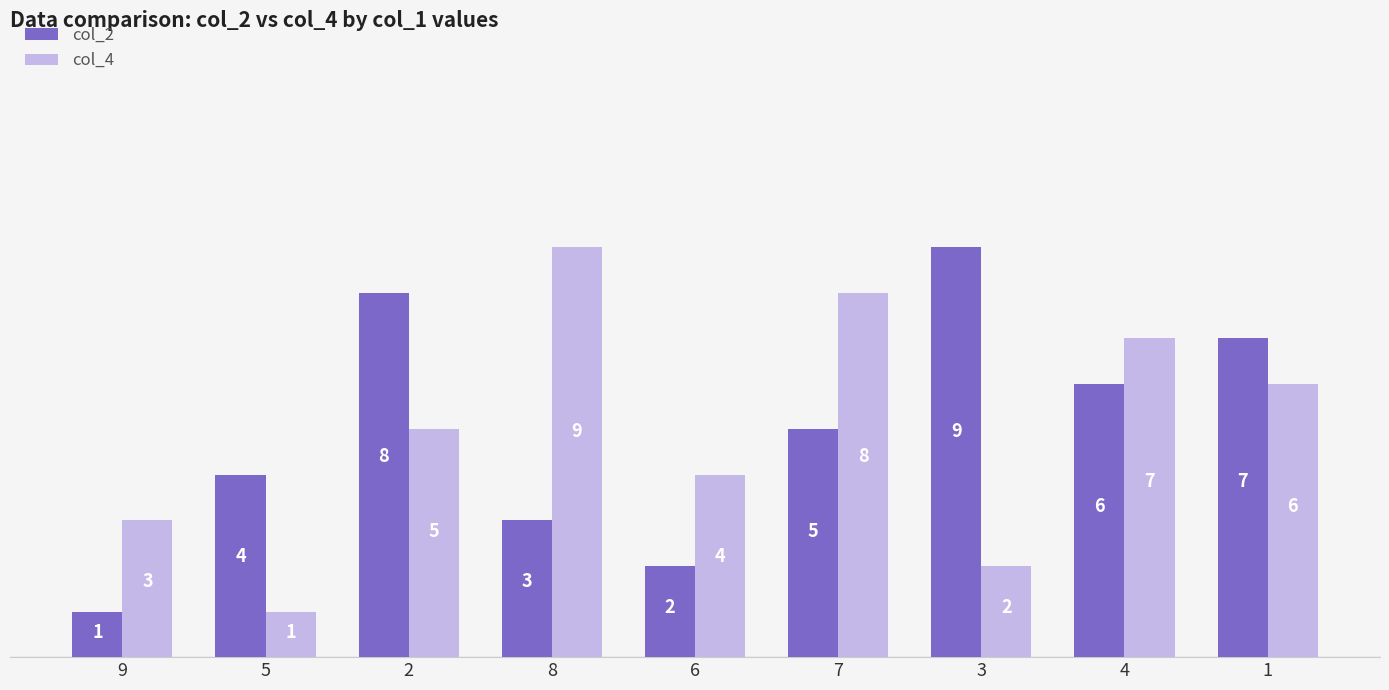

What is the greatest value displayed?

9